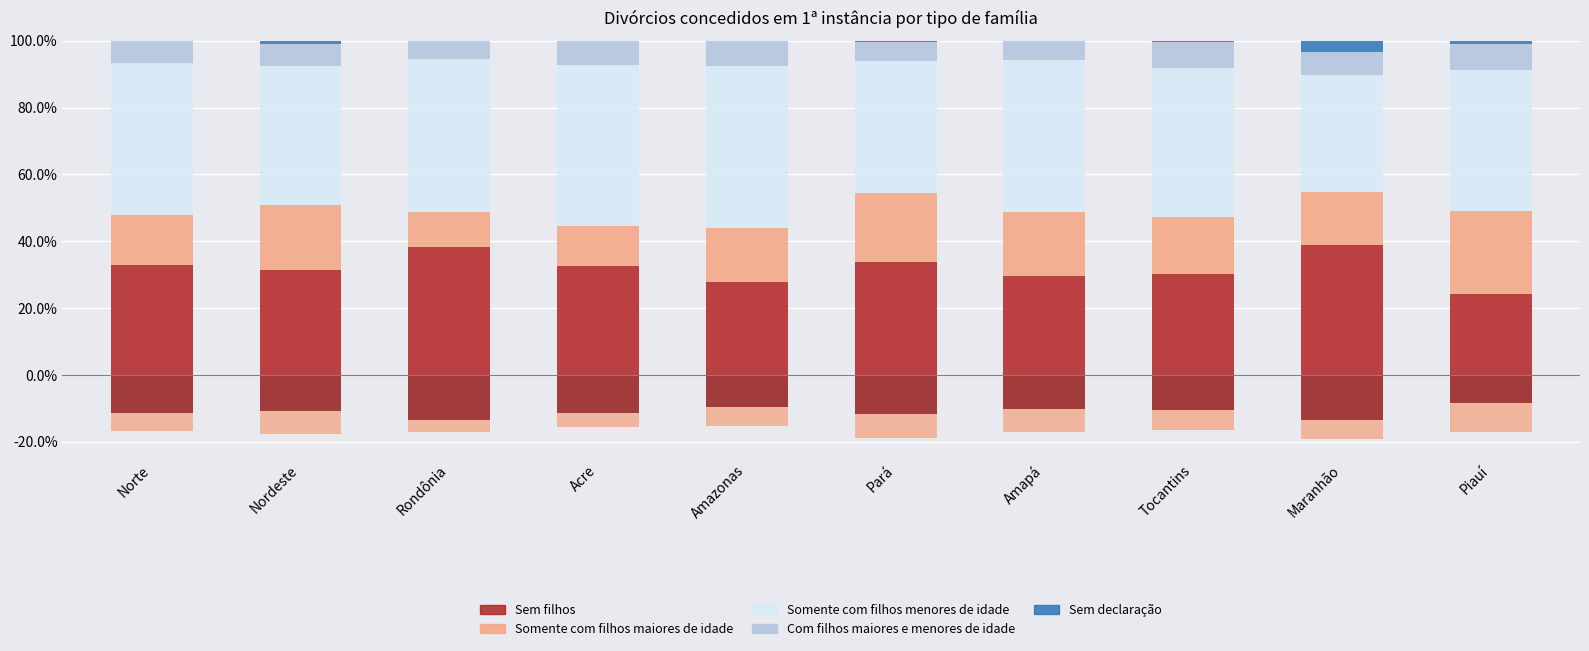

At Maranhão, list the series in order from smallest to largest.

Sem declaração, Com filhos maiores e menores de idade, Somente com filhos maiores de idade, Somente com filhos menores de idade, Sem filhos